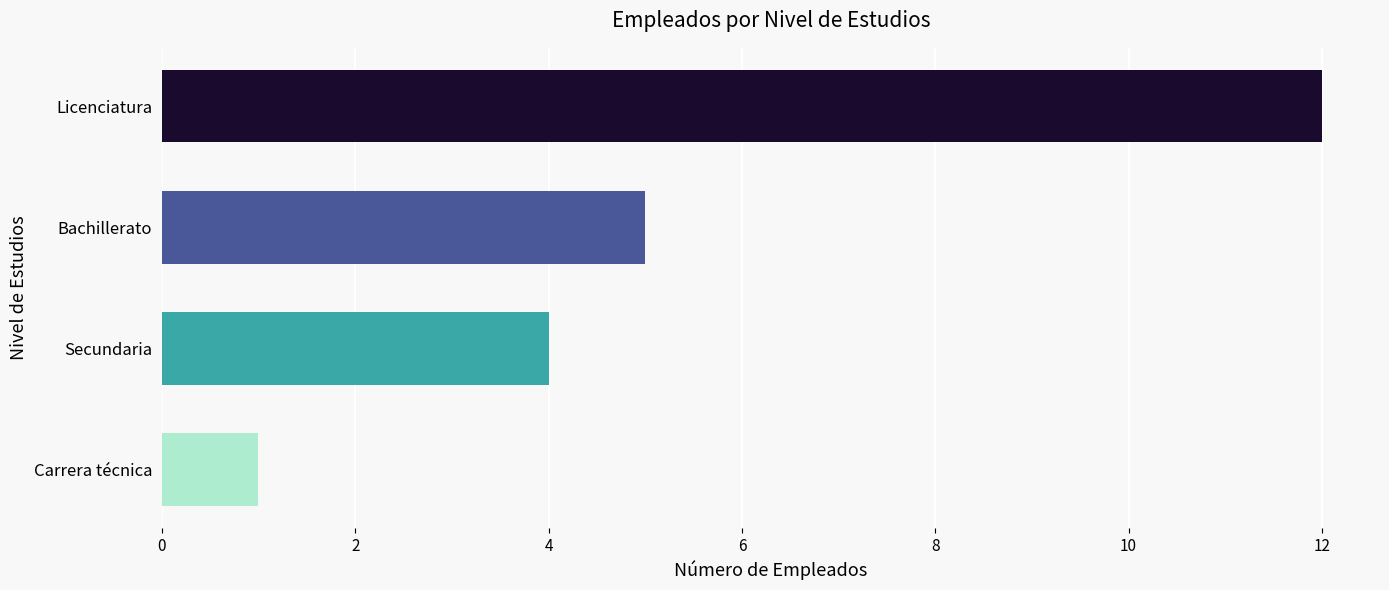

List the labels in order of value, largest first.

Licenciatura, Bachillerato, Secundaria, Carrera técnica